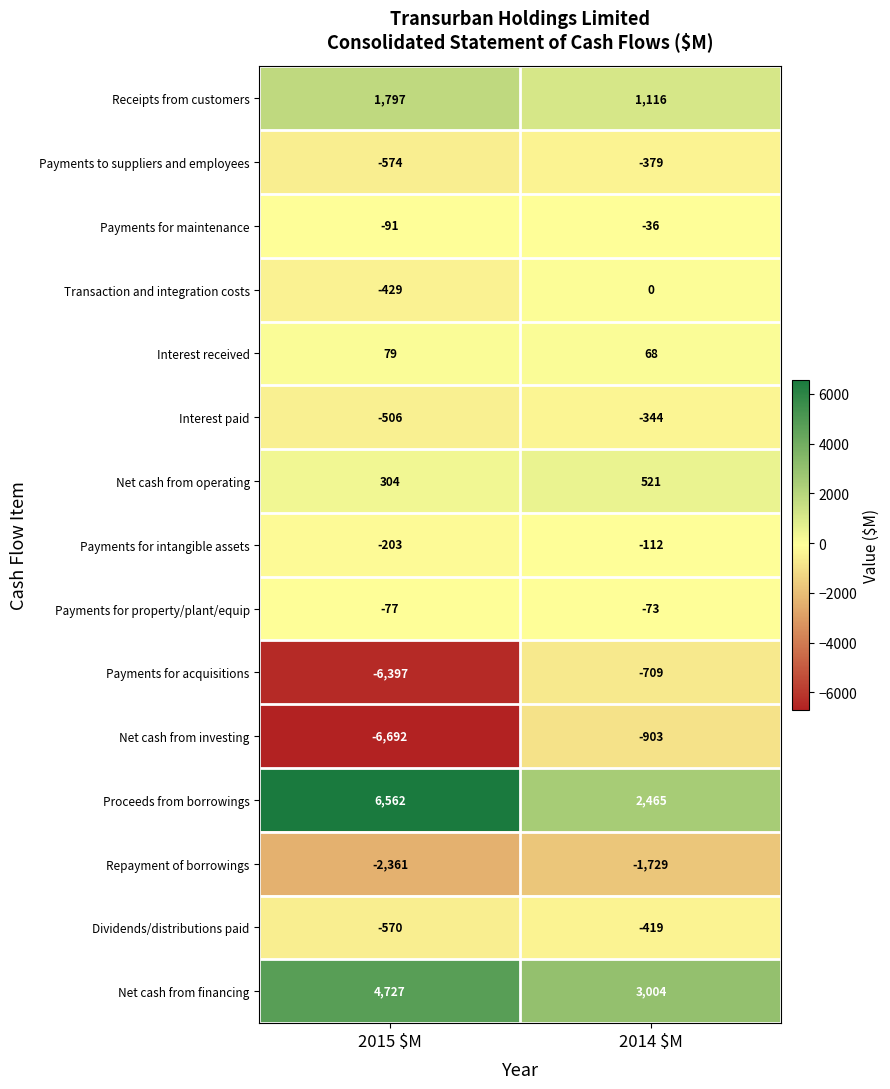

What is the difference between the highest and lowest values at 2014 $M?

4733